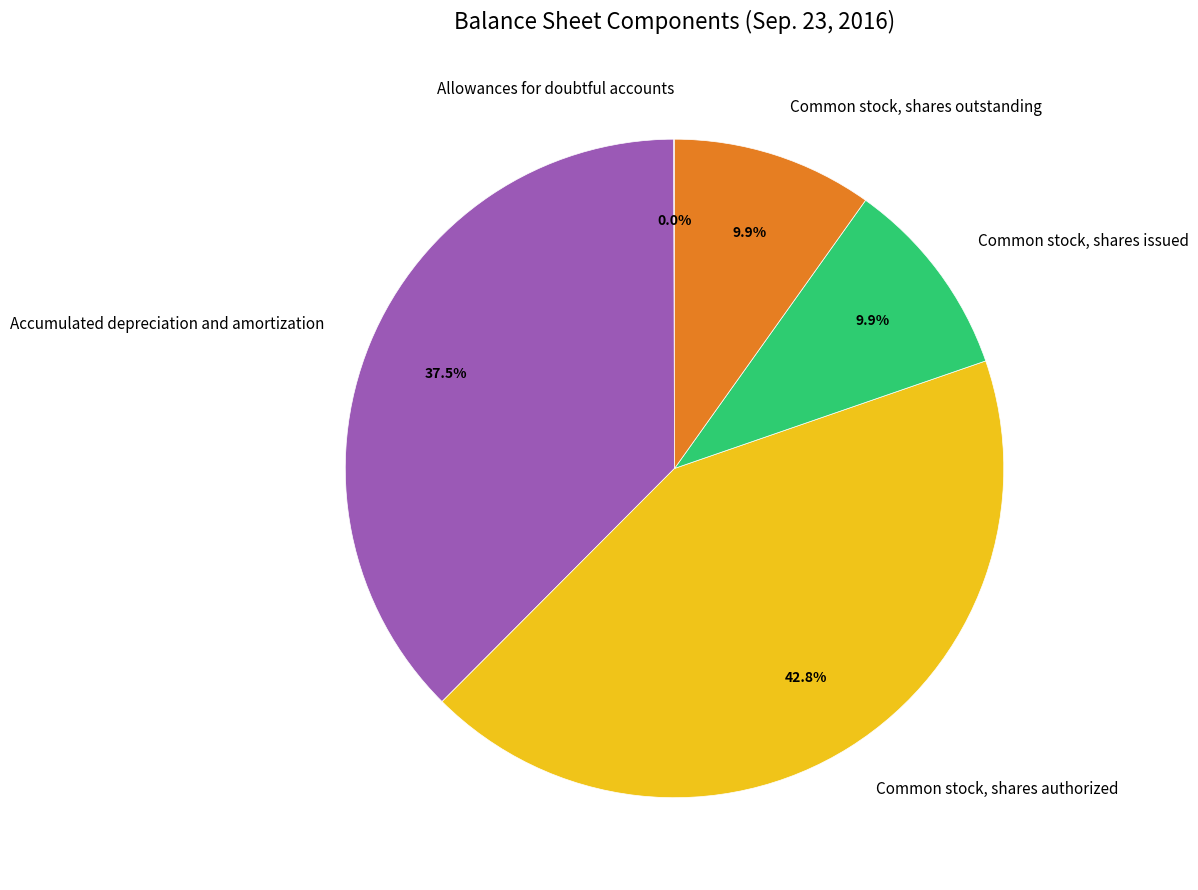

Is the sum of Common stock, shares outstanding and Common stock, shares authorized greater than half?

Yes